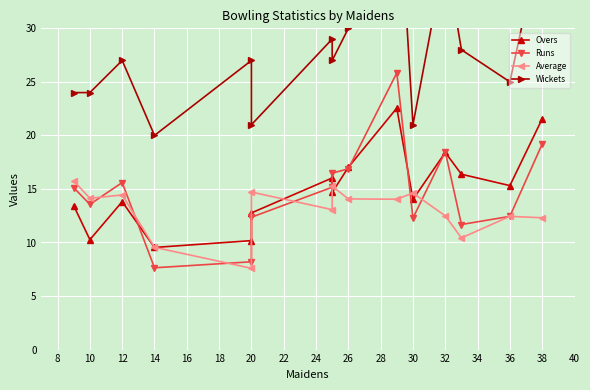

What is the value of the Runs point at the 13th from the left?

11.7